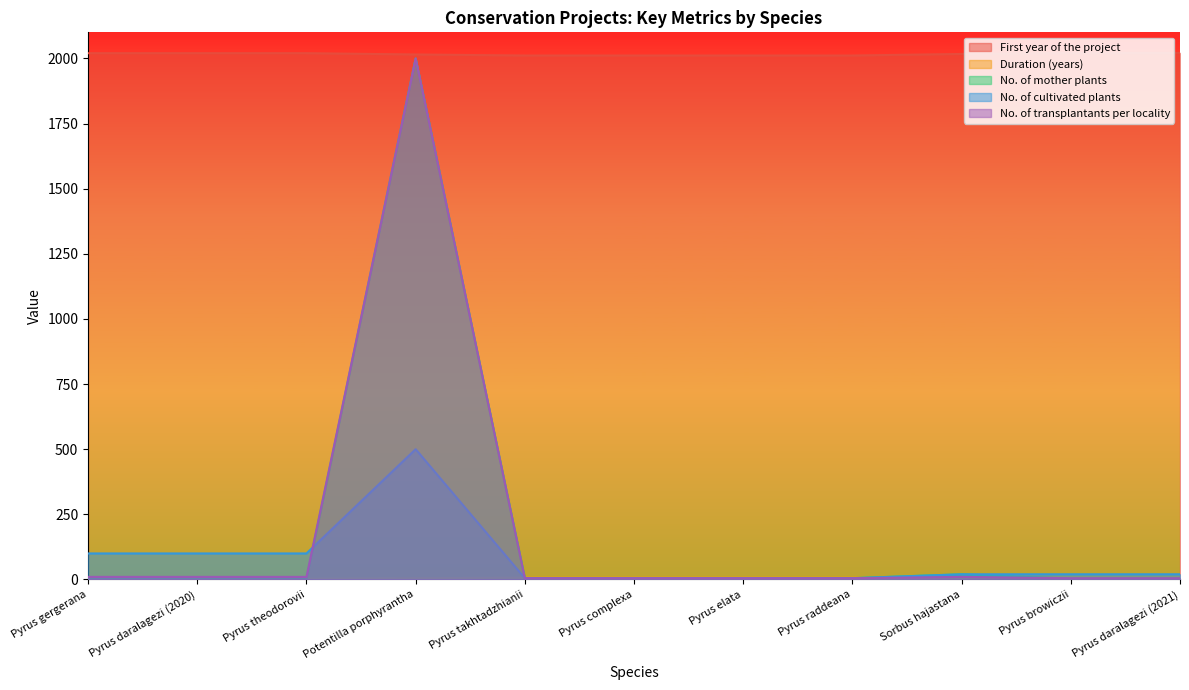

At which label does Duration (years) first exceed 3?

Potentilla porphyrantha